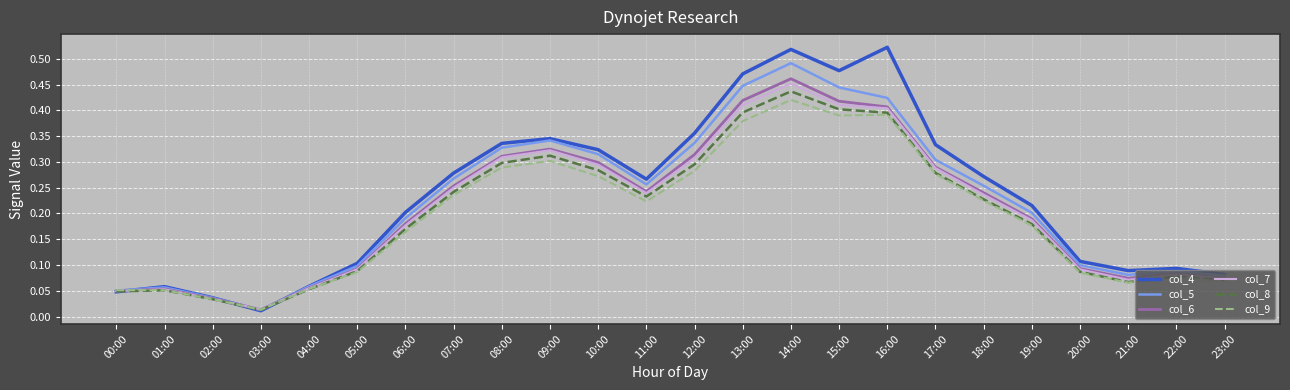

Is the value of col_4 at 15:00 greater than the value of col_5 at 13:00?

Yes